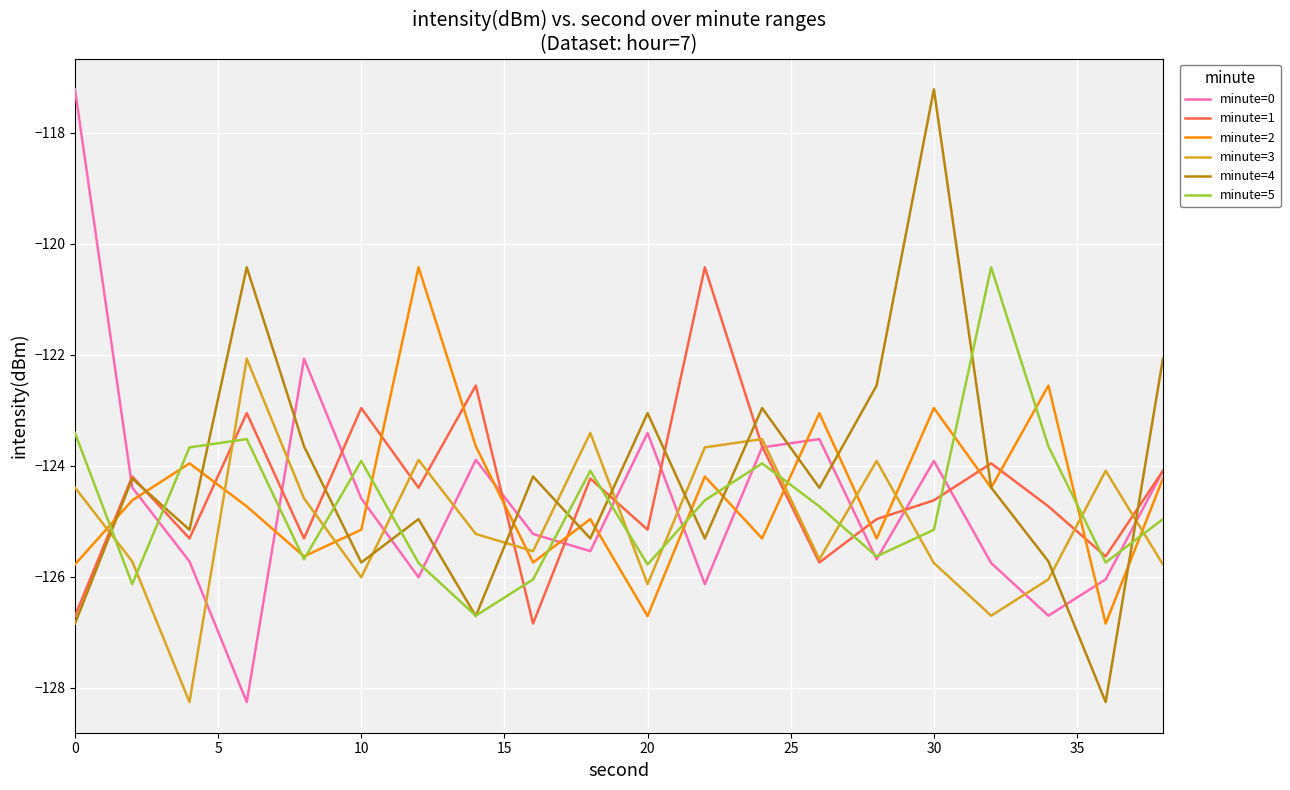

True or false: minute=2 and minute=0 intersect in this chart.

True